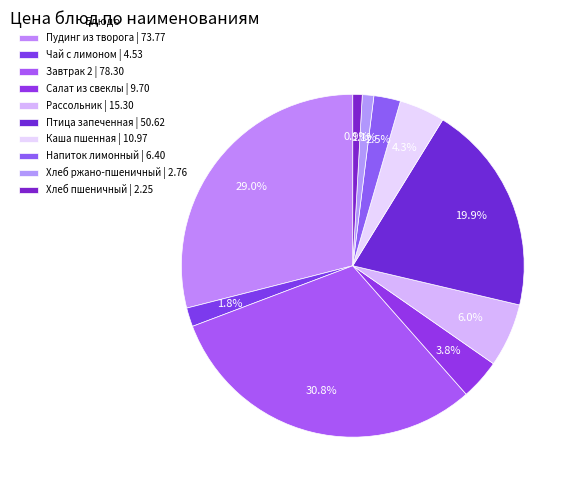

Do Завтрак 2 and Птица запеченная together represent more than half of the pie?

Yes